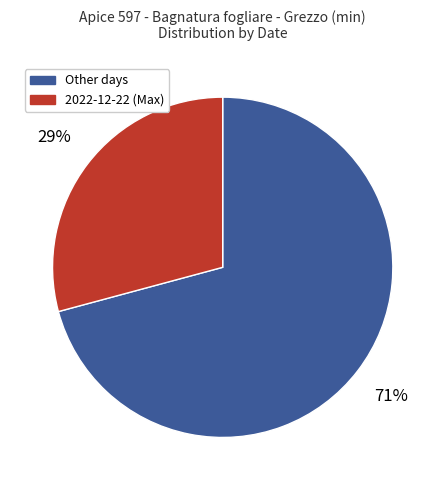

Is there a majority slice in this chart?

Yes